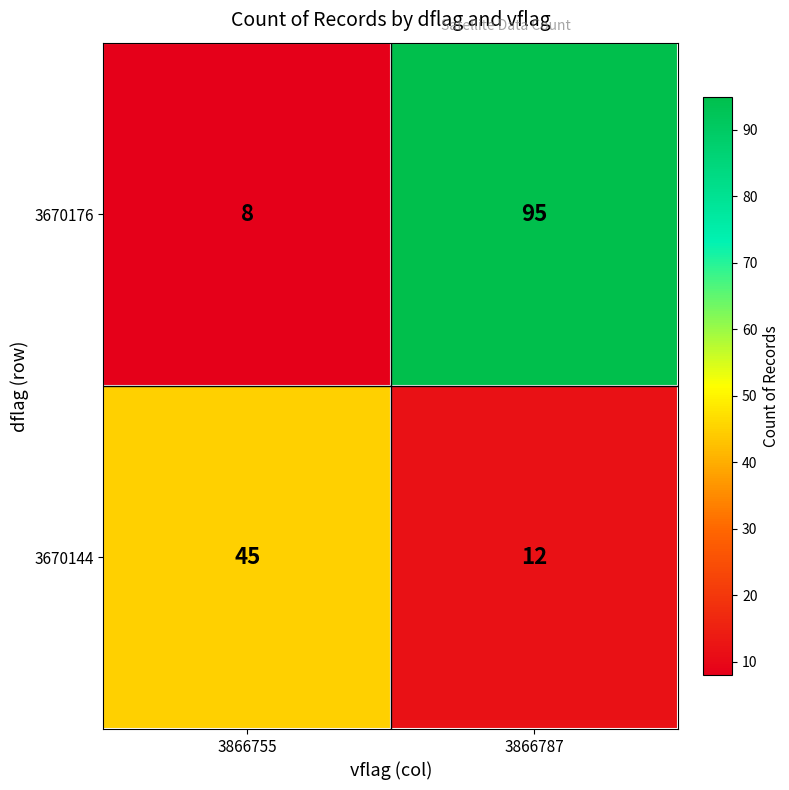

Which label corresponds to the smallest value in the chart?

3866755